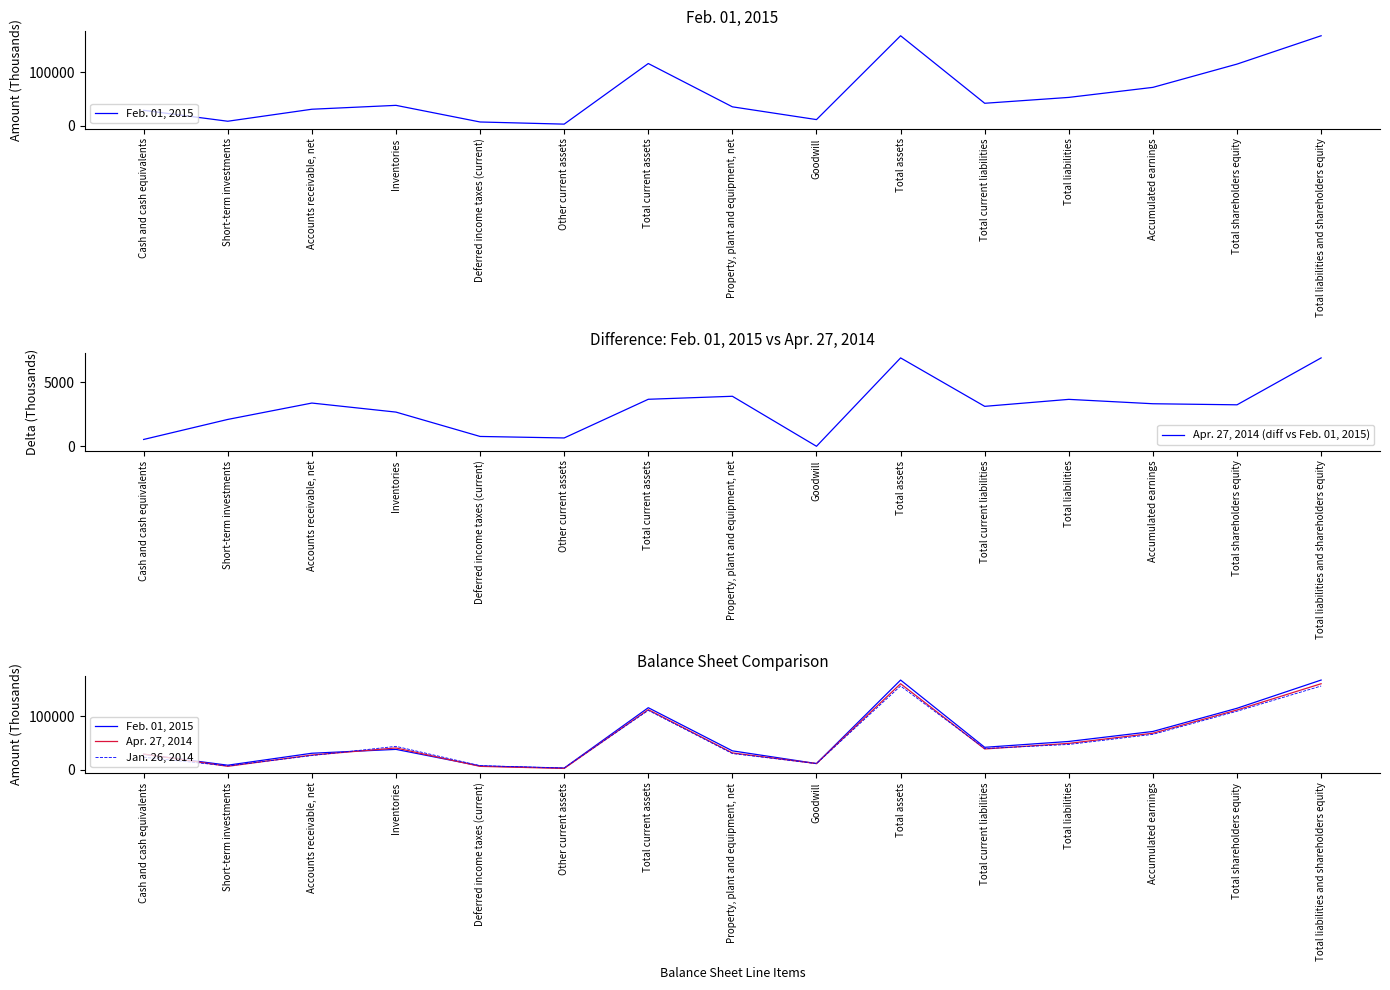

What is the value of the Jan. 26, 2014 point at the 8th from the left?

30115